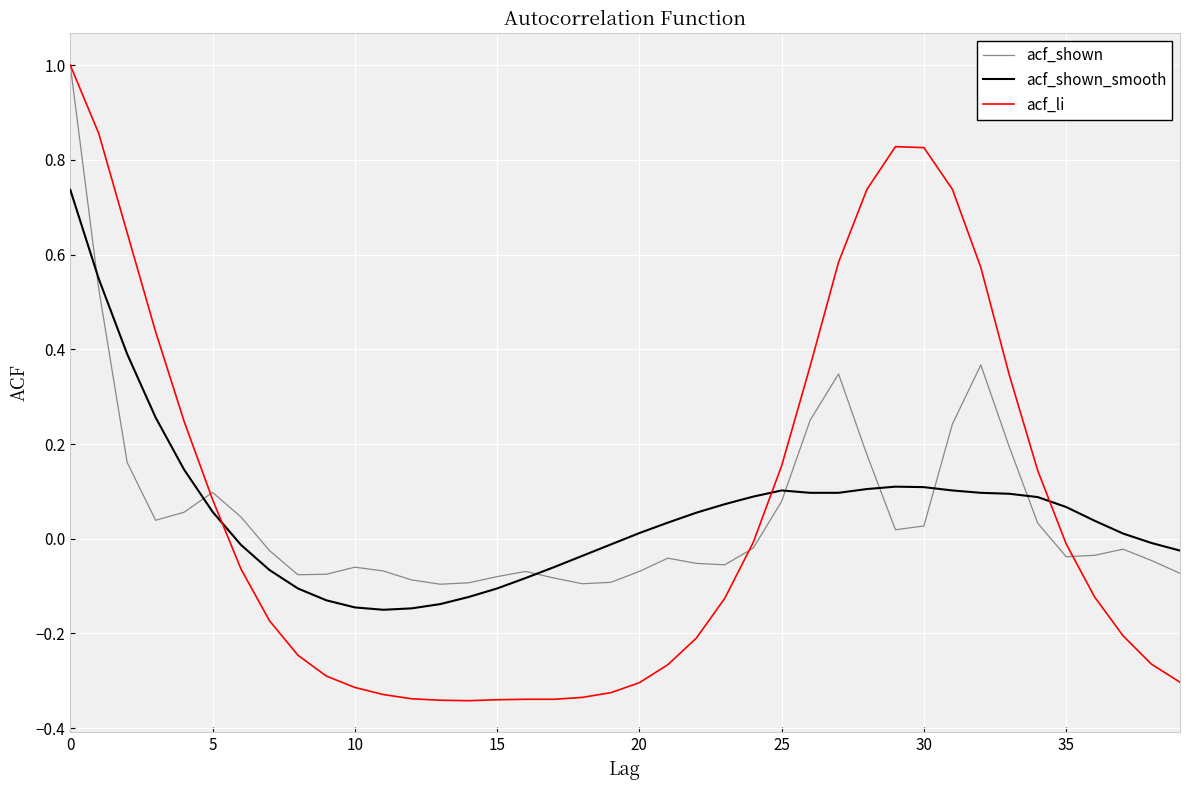

Which series has the widest spread of values?

acf_li